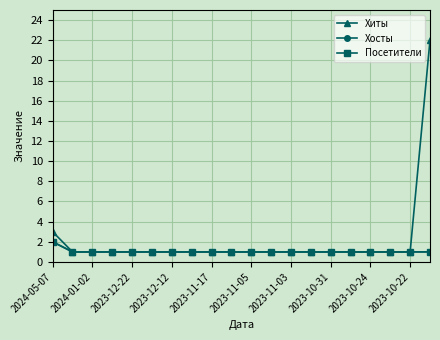

At how many categories does at least one series exceed 4?

1